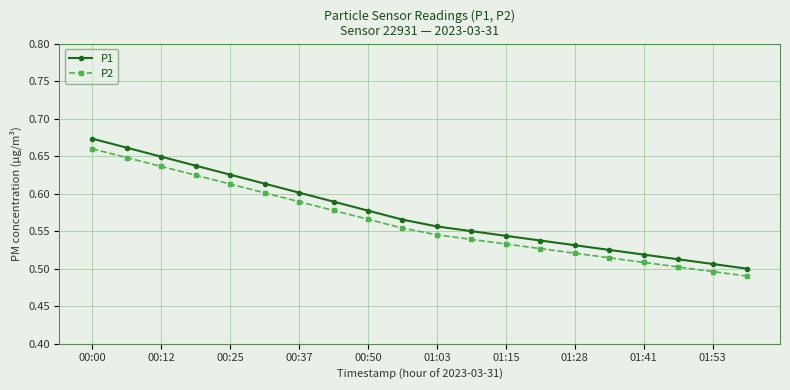

True or false: P1 has more than 2 points higher than both neighbors.

False